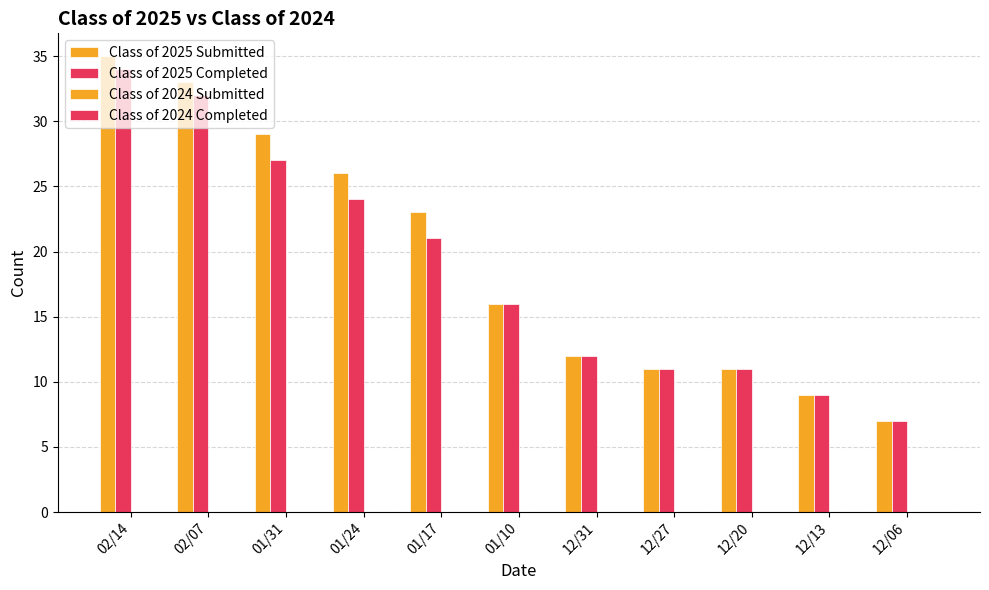

At which label does Class of 2025 Submitted first exceed 16?

02/14